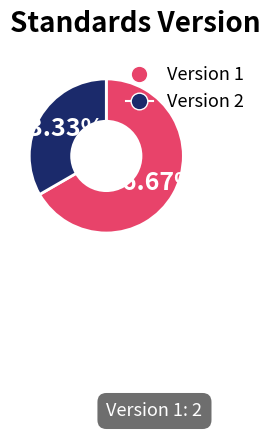

Is there a majority slice in this chart?

Yes